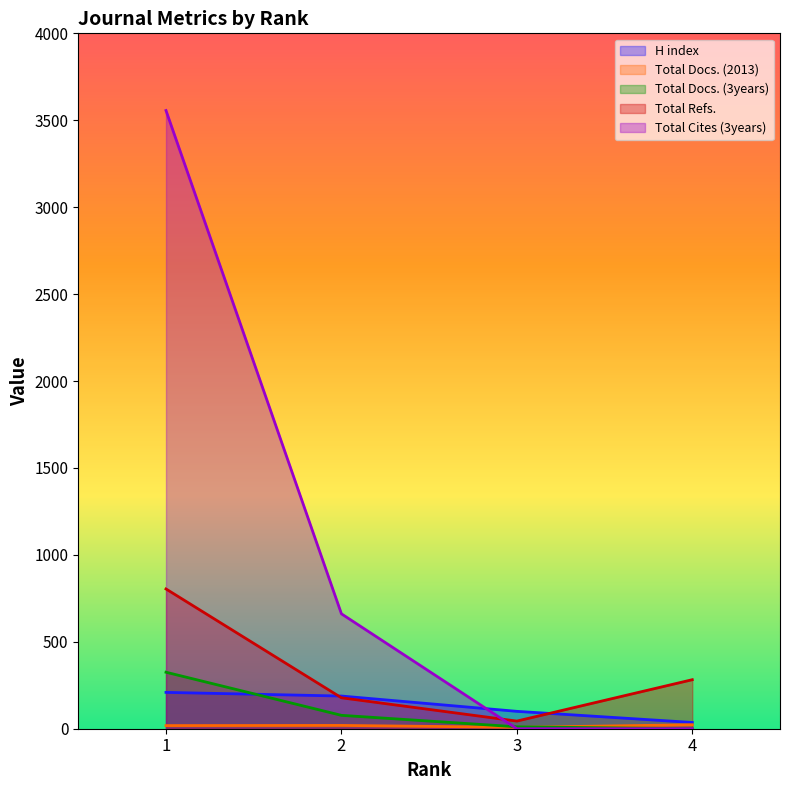

Which series changed the most between 2 and 4?

Total Cites (3years)